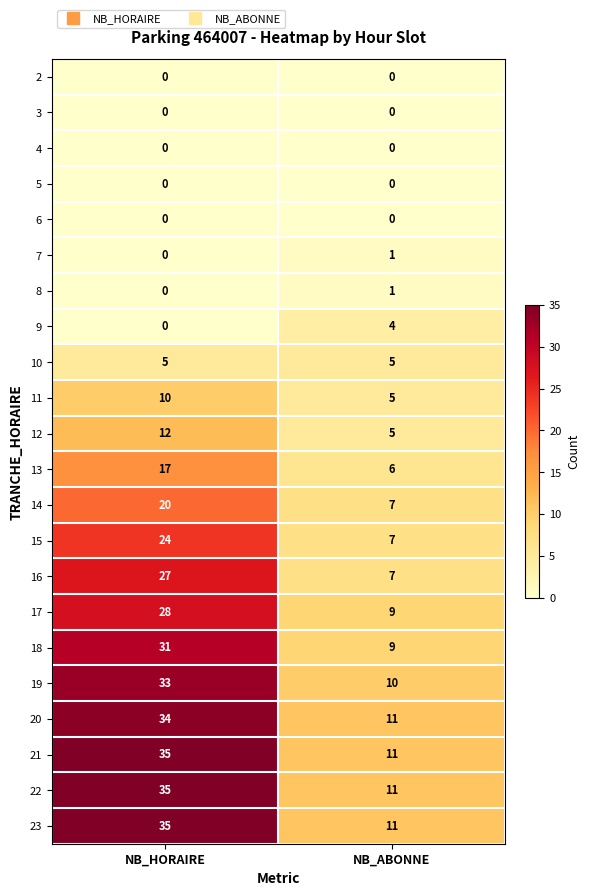

At which category does the chart reach its peak across all series?

NB_HORAIRE